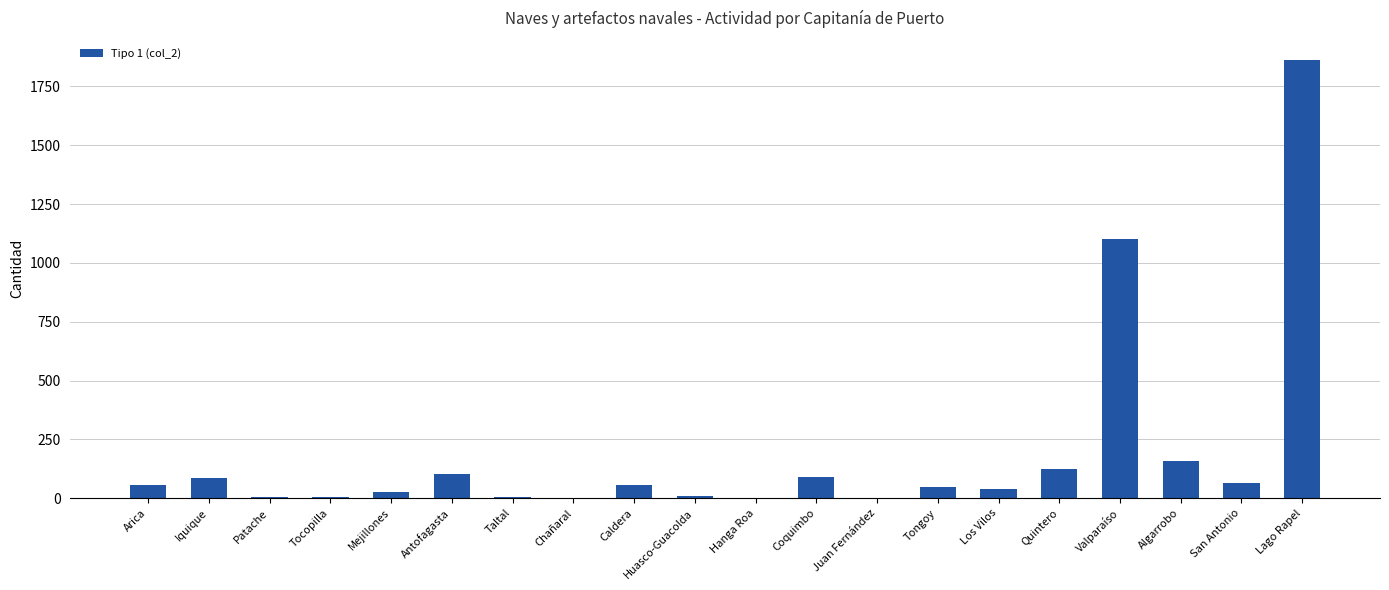

What is the change in value from Chañaral to Hanga Roa?

+1